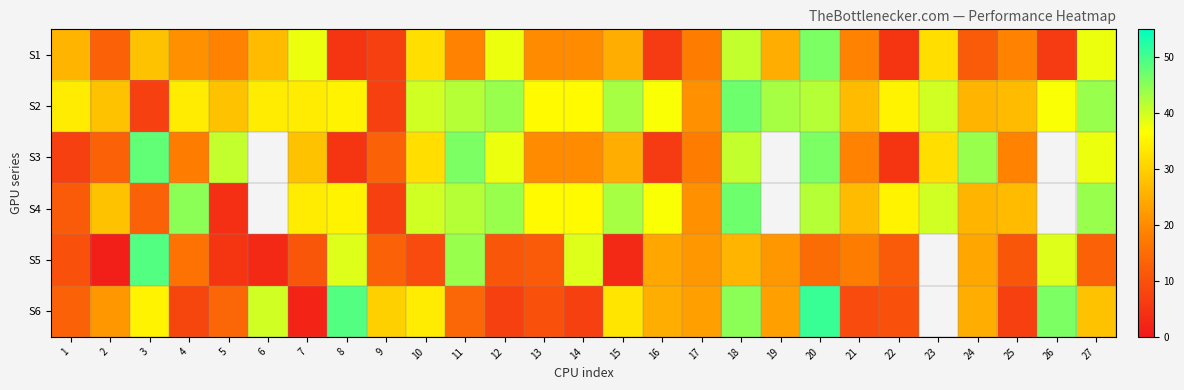

List the series in order of their peak value, highest first.

S6, S5, S3, S2, S4, S1